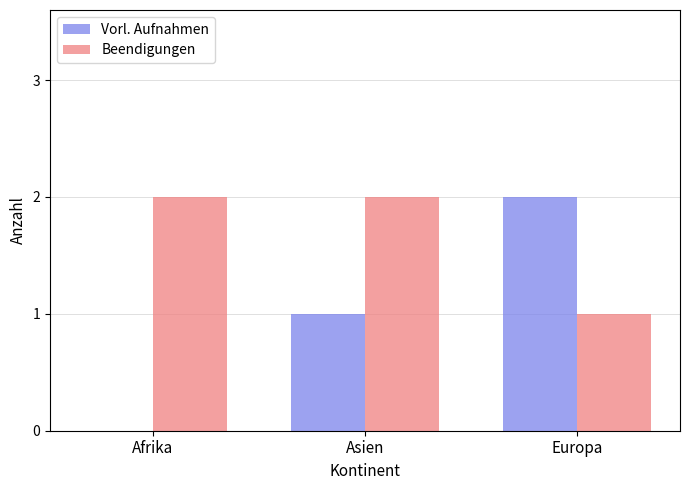

Are the bars grouped side by side (vs. stacked)?

Yes